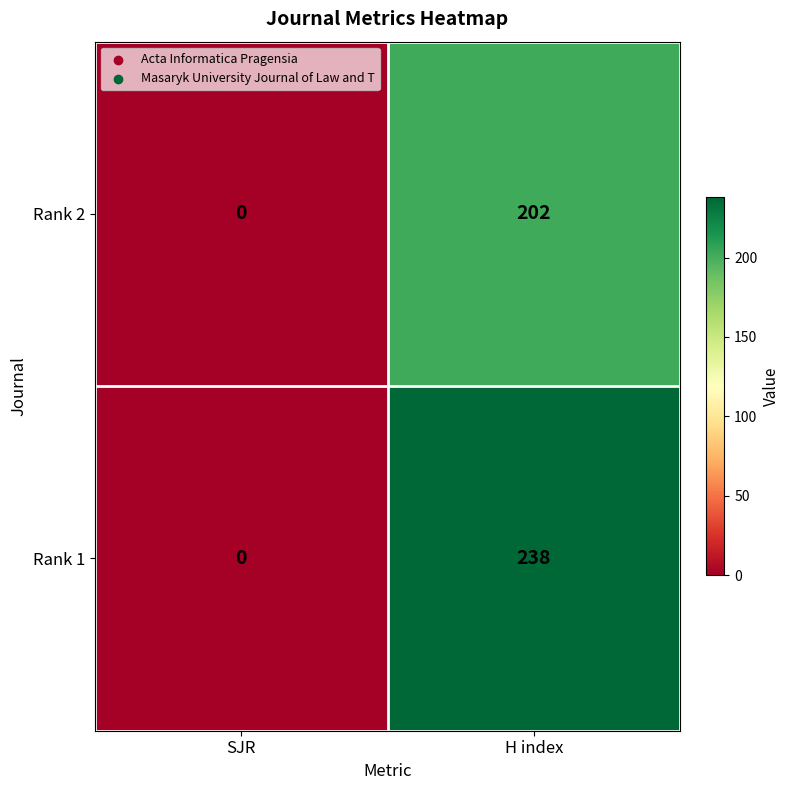

Rank the series by their maximum value, from lowest to highest.

Rank 2, Rank 1